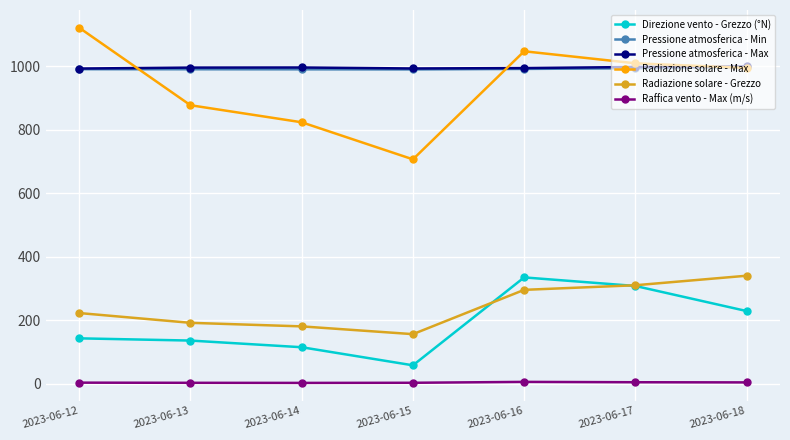

At how many categories does at least one series exceed 577?

7